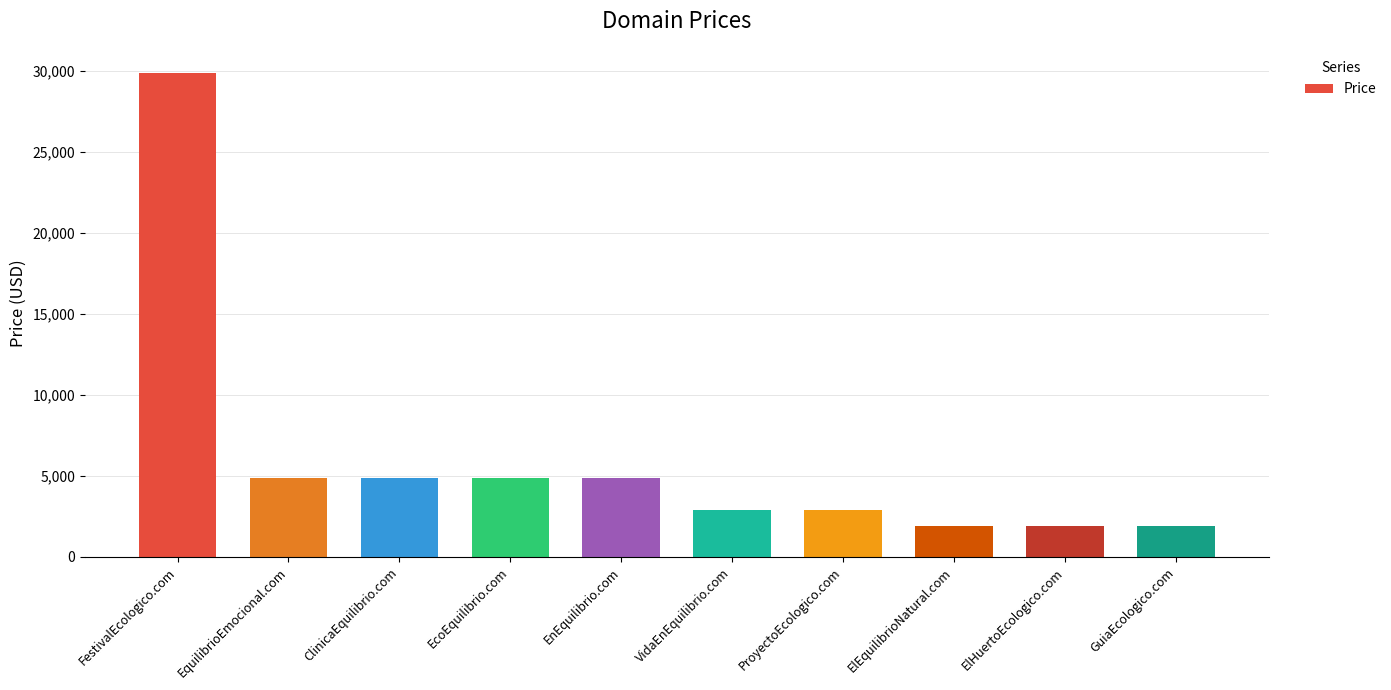

Is it true that the value at EcoEquilibrio.com is 1243?

False